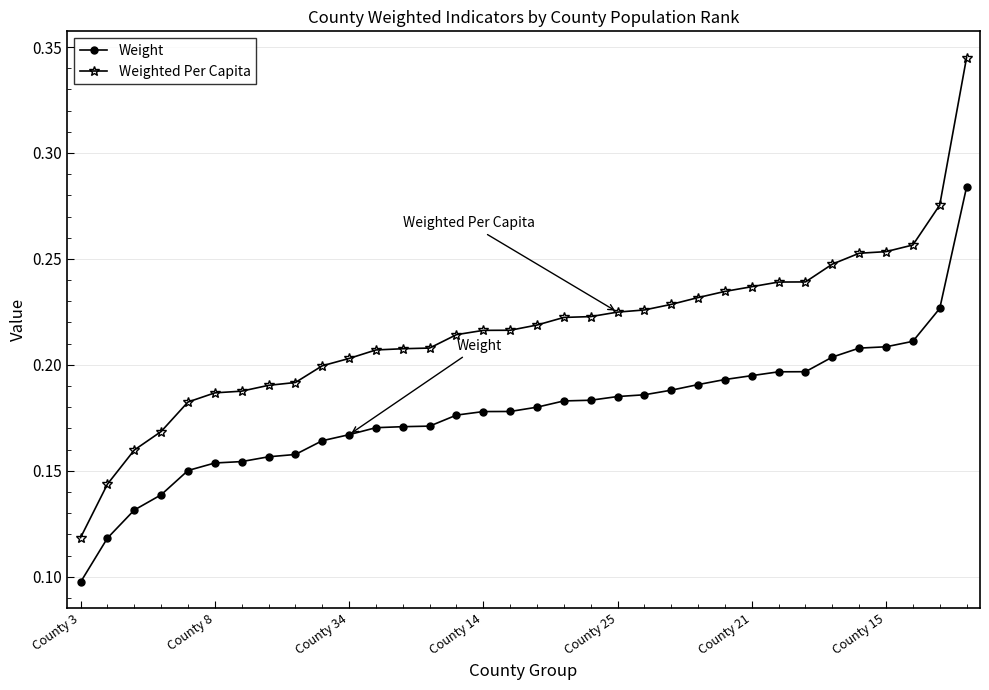

How many distinct data groups are displayed?

2